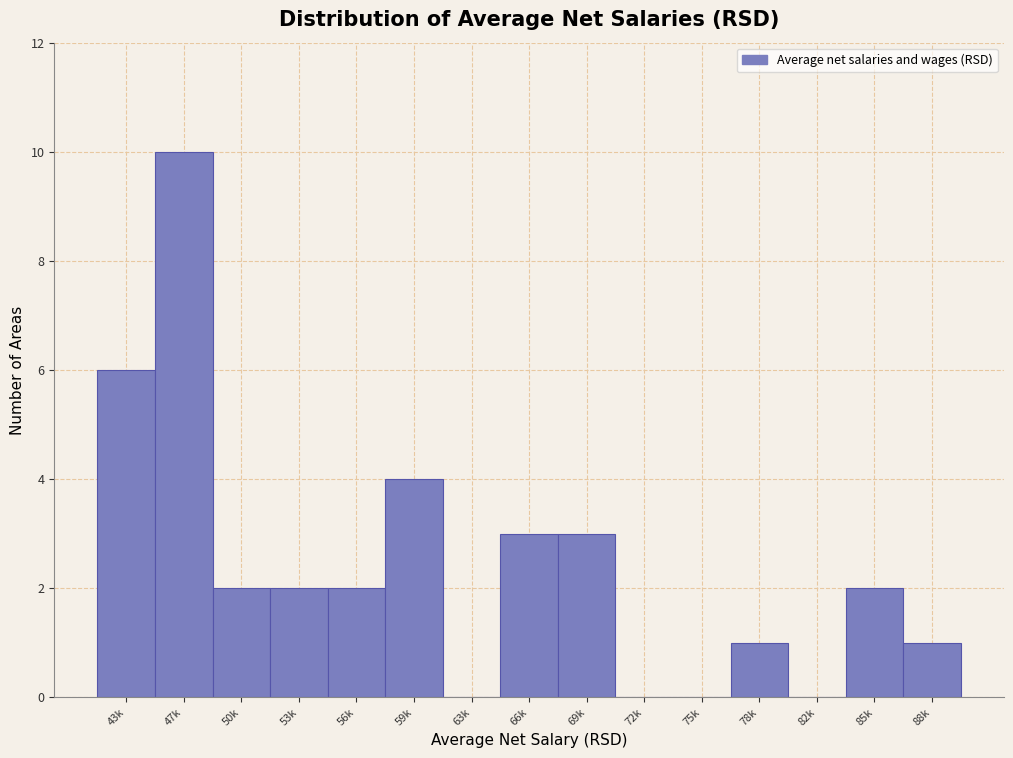

Reading left to right, what are all the values shown in this chart?

43k=6	47k=10	50k=2	53k=2	56k=2	59k=4	63k=0	66k=3	69k=3	72k=0	75k=0	78k=1	82k=0	85k=2	88k=1